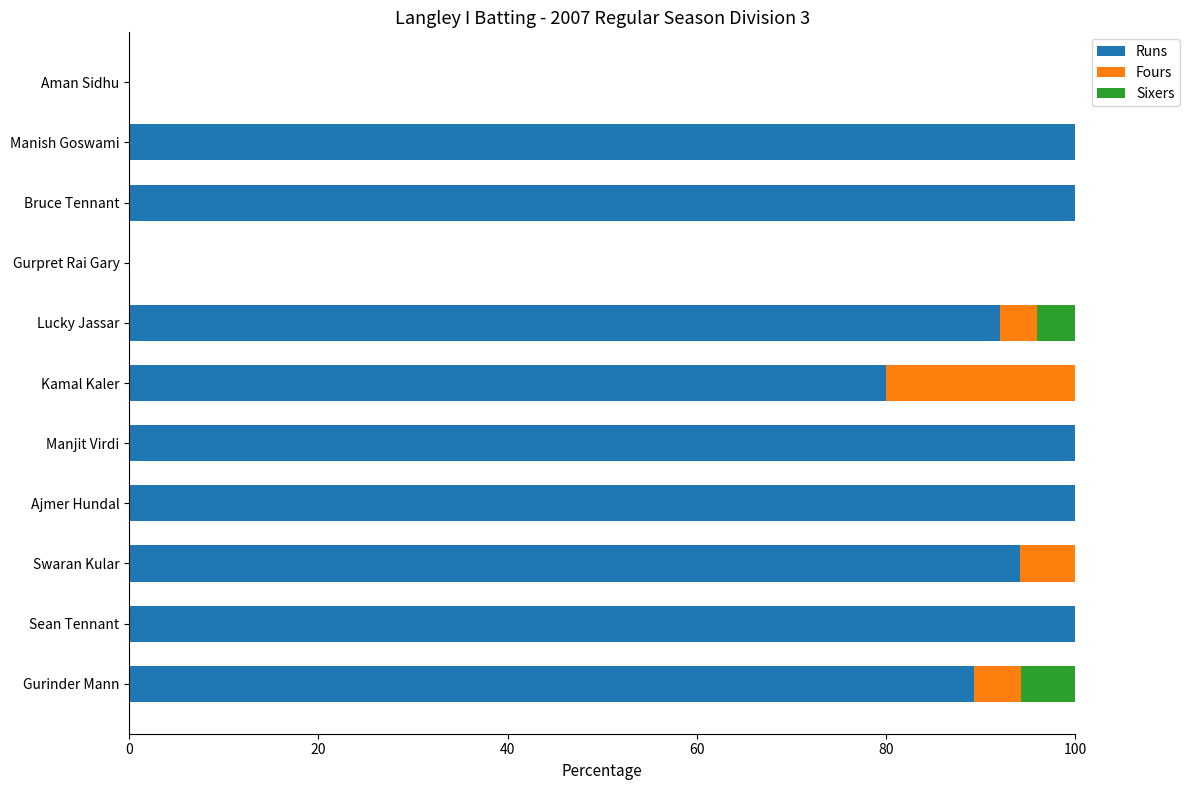

What is the maximum value for Runs?

100.0